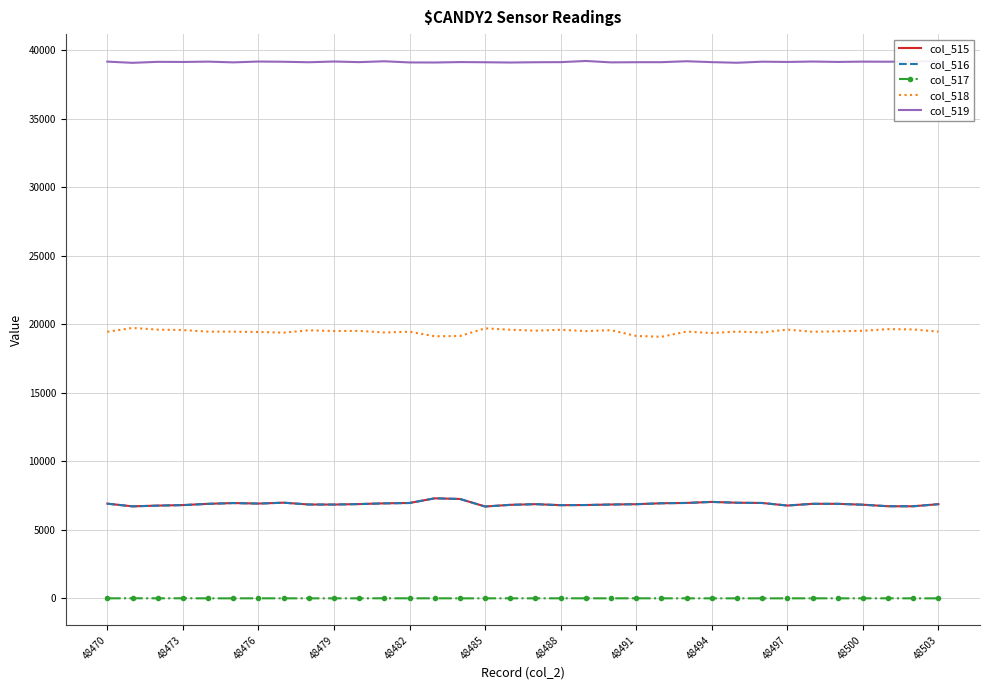

True or false: col_519 and col_518 cross at least once.

False